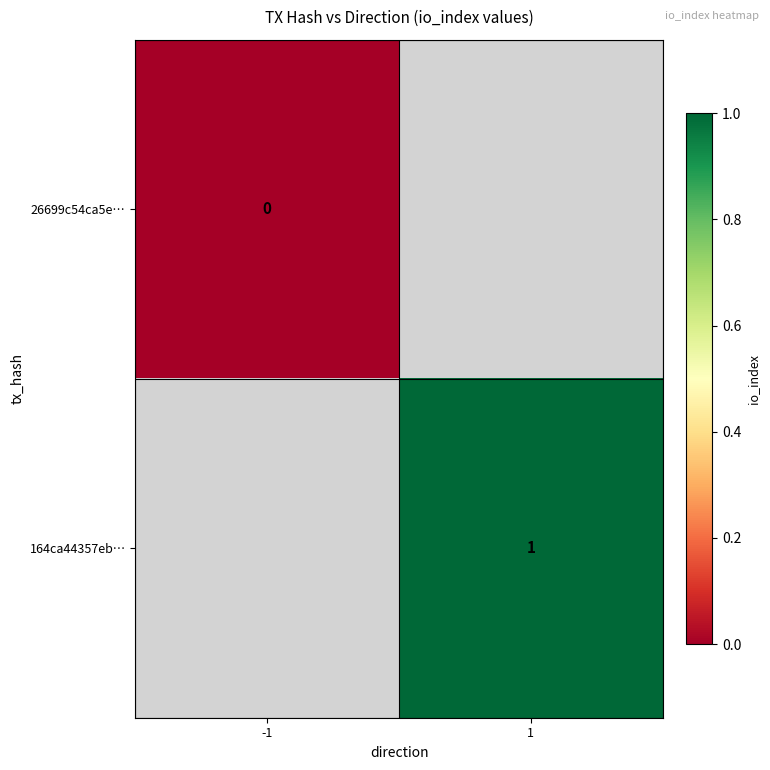

What is the greatest value displayed?

1.0